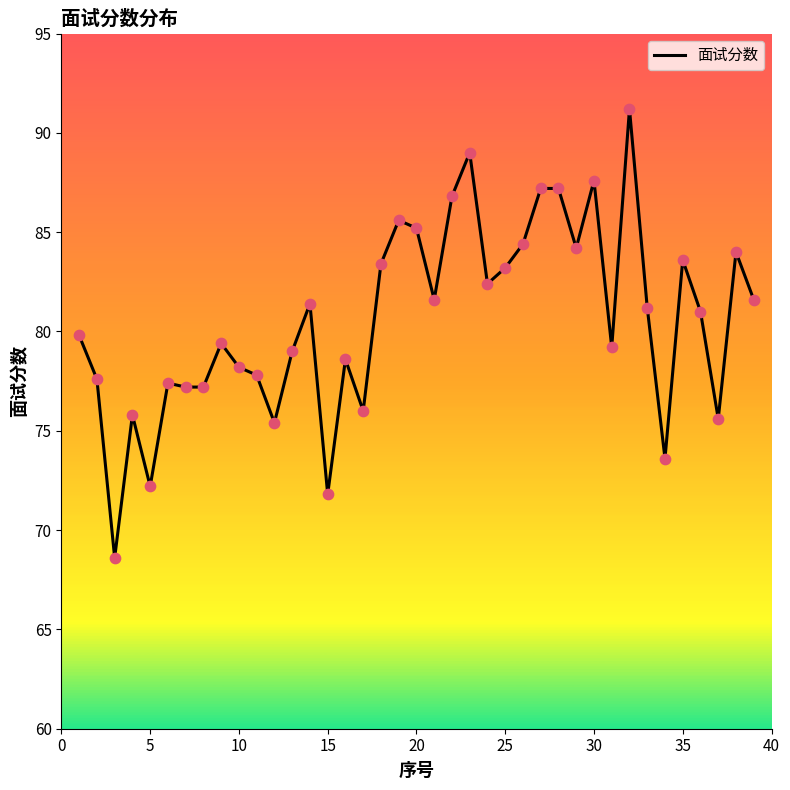

What is the difference between the maximum and minimum values?

22.6